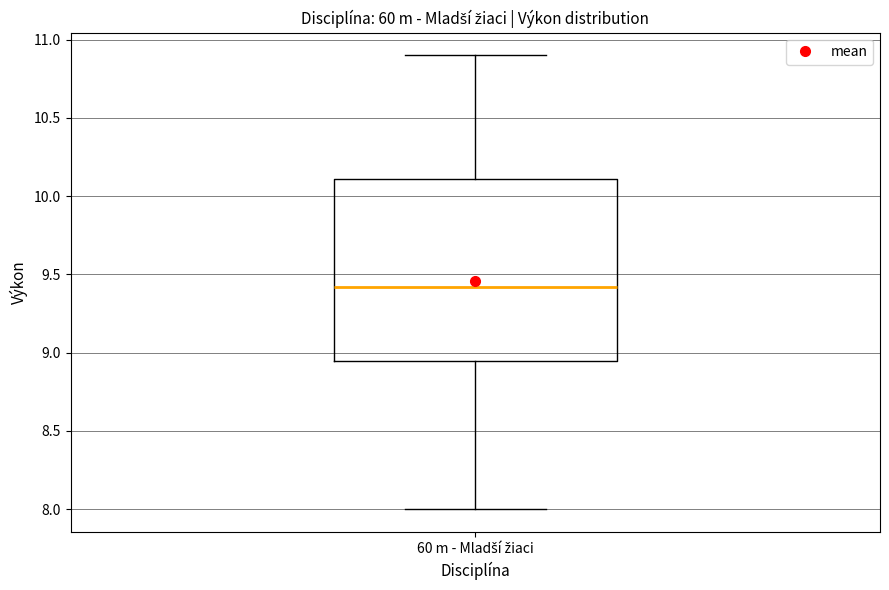

Transcribe this box plot: give where the median line is, the range the box spans, and where the two whiskers end, as read against the y-axis. The values are not printed on the chart, so give them approximately, as read against the axis.

median 9.40, box 8.95 to 10.10, whiskers 8.00 to 10.90